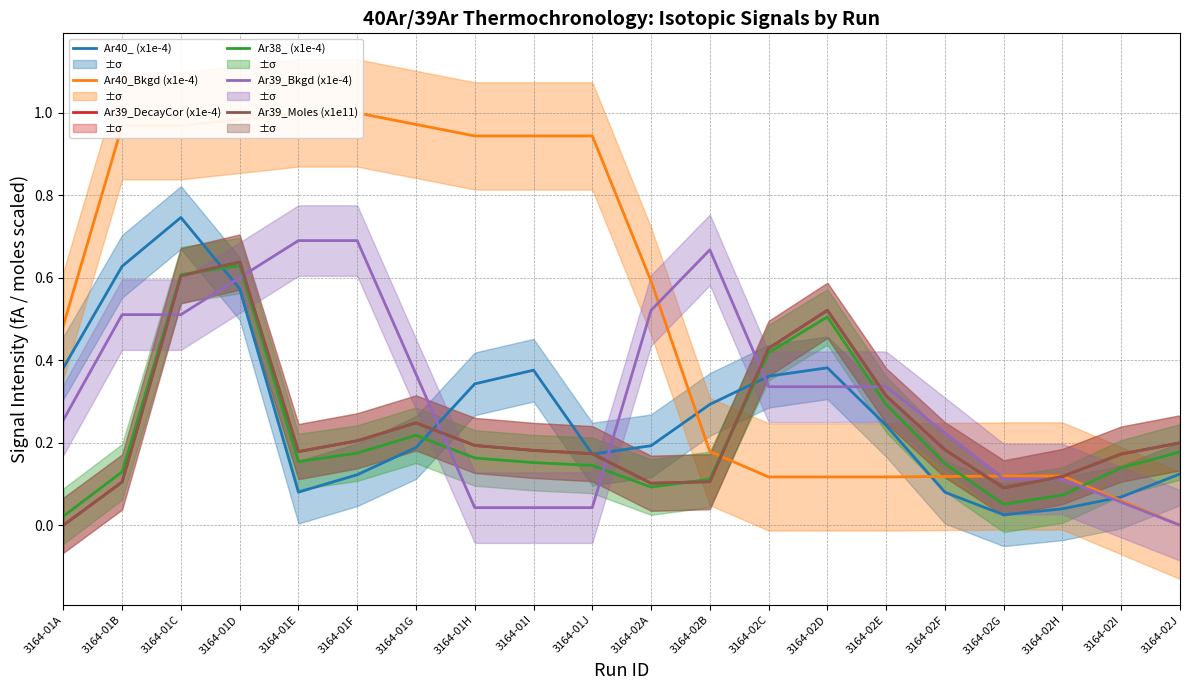

The Ar39_Bkgd (x1e-4) series shows 0.1 at 3164-02G. True or false?

True